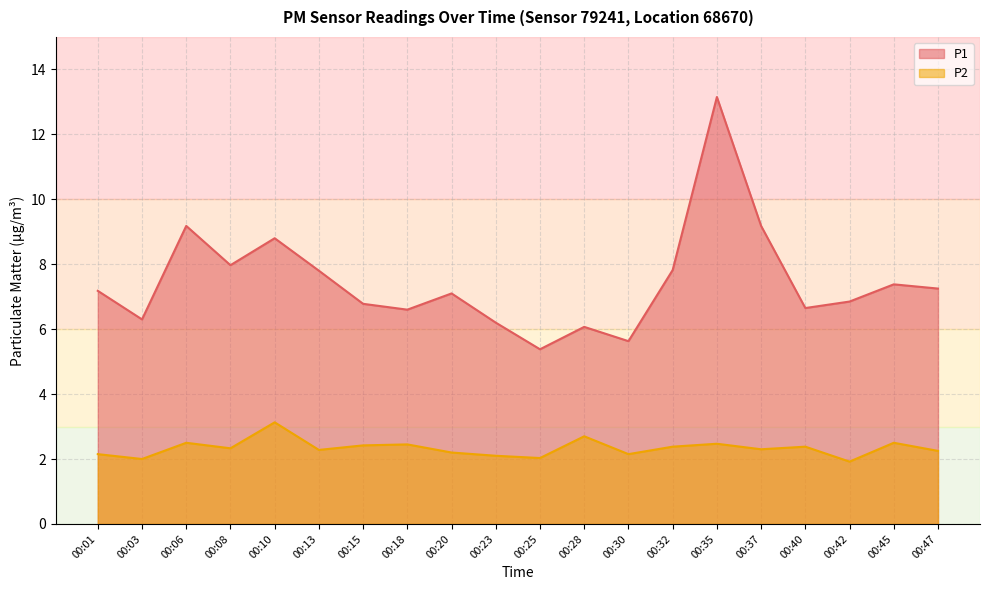

At 00:03, list the series in order from largest to smallest.

P1, P2